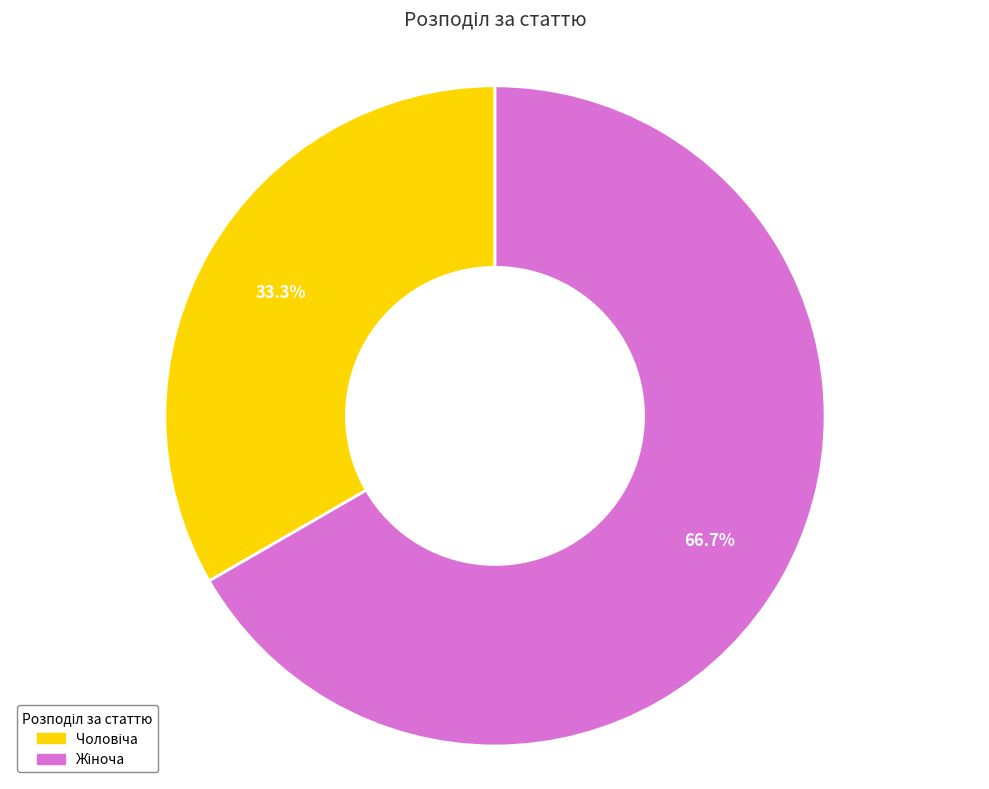

Is there any slice that represents more than half of the pie?

Yes